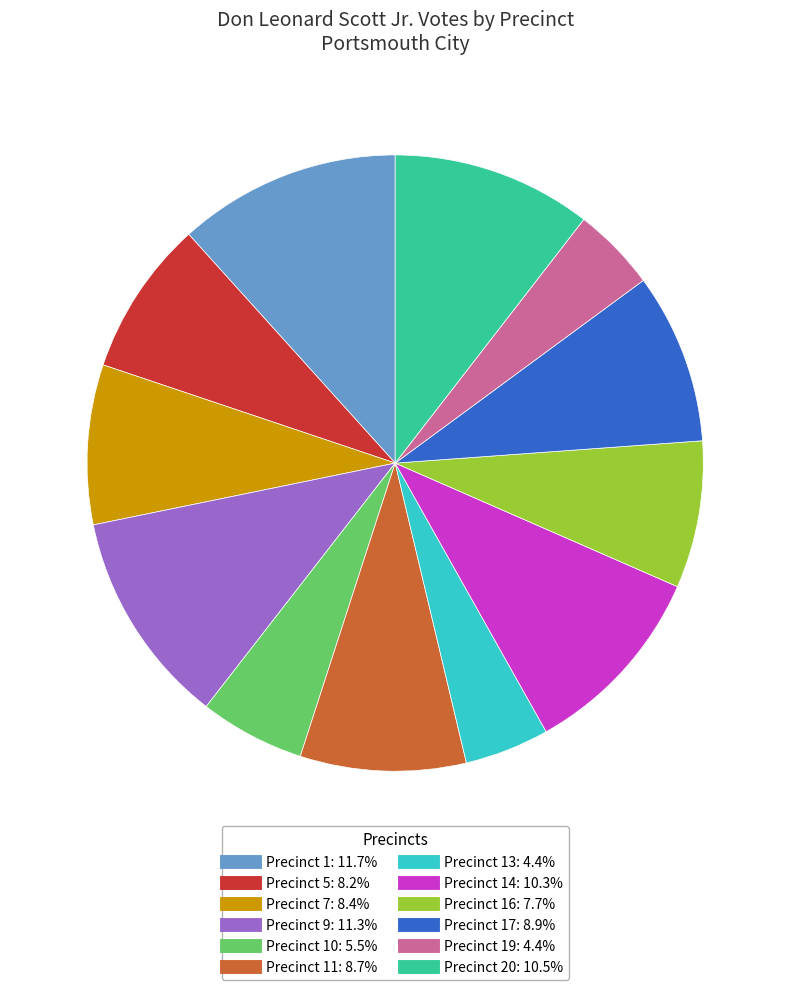

How many segments does this pie chart have?

12